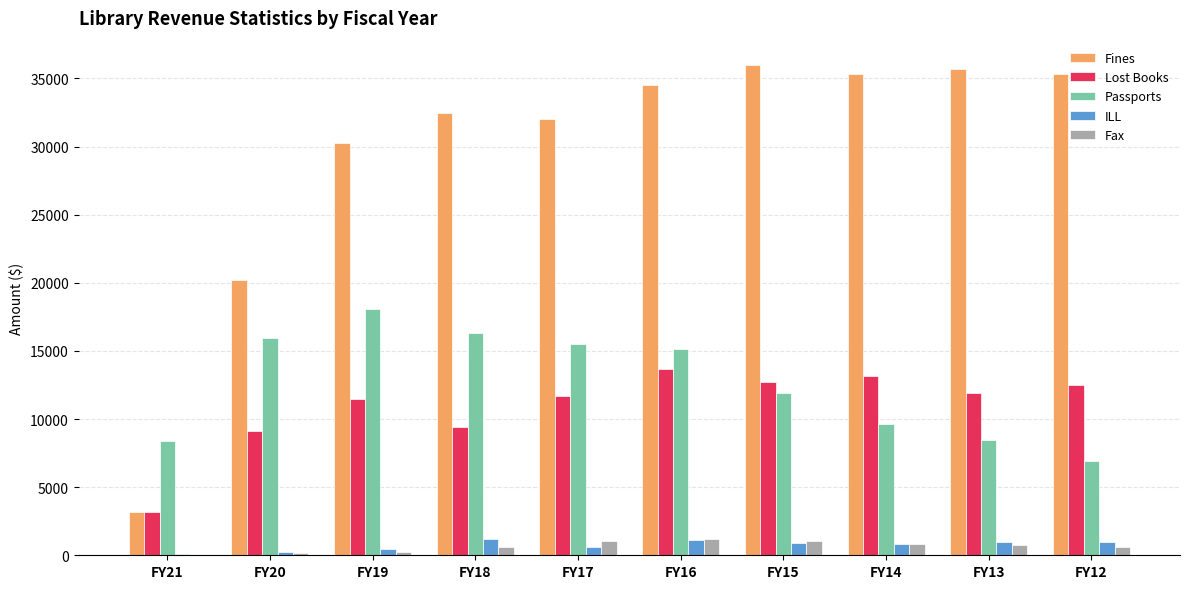

The value of Fines at FY12 is 35345.2. True or false?

True